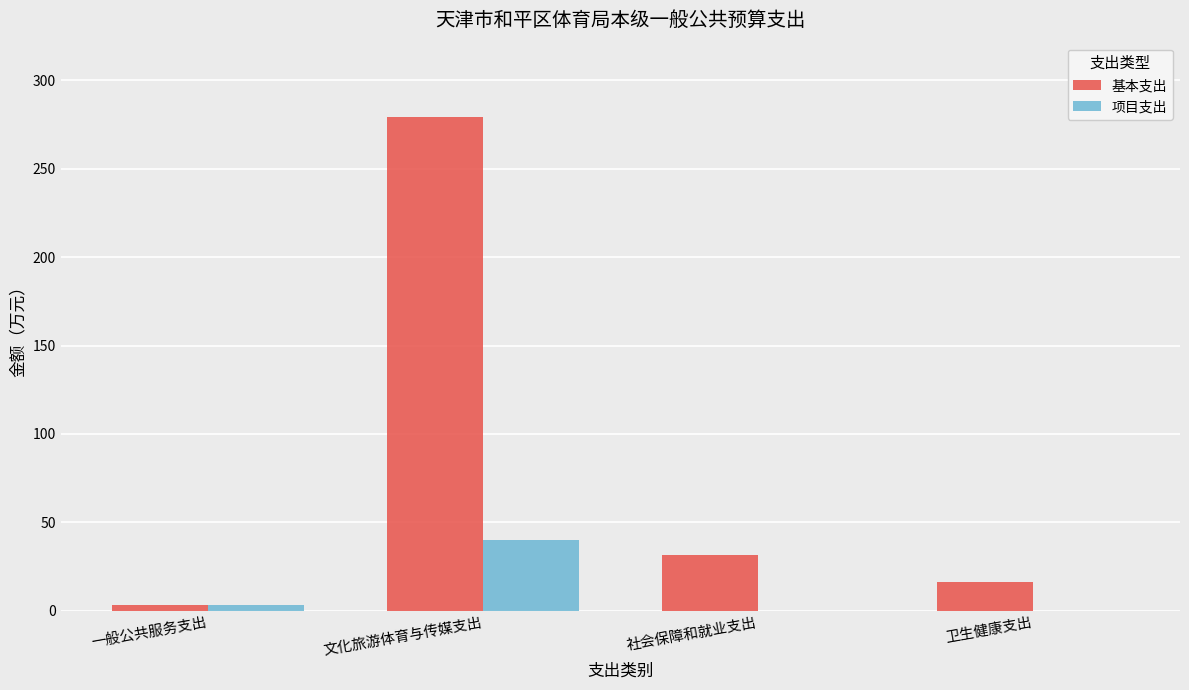

What value does the 基本支出 series have at 社会保障和就业支出?

31.7